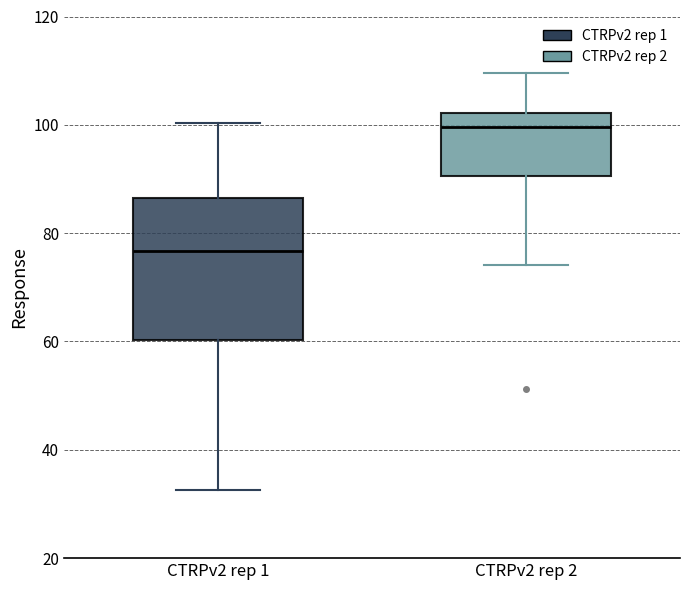

Reading left to right, transcribe this box plot: for each box, give where its median line is, the range the box spans, and where its two whiskers end, as read against the y-axis. The values are not printed on the chart, so give them approximately, as read against the axis.

CTRPv2 rep 1: median 76, box 60 to 86, whiskers 32 to 100
CTRPv2 rep 2: median 100, box 90 to 102, whiskers 74 to 110